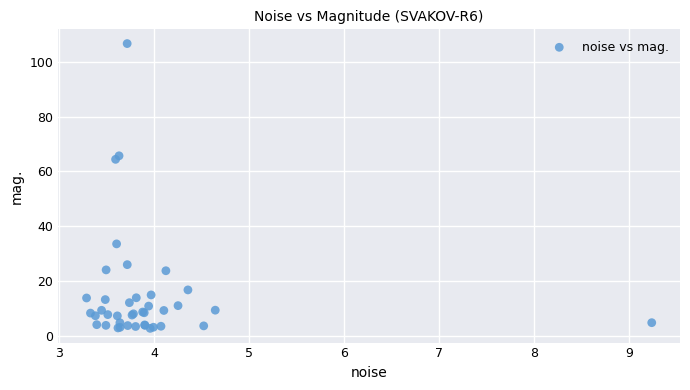

What Y value in the scatter plot is closest to 54?

64.4